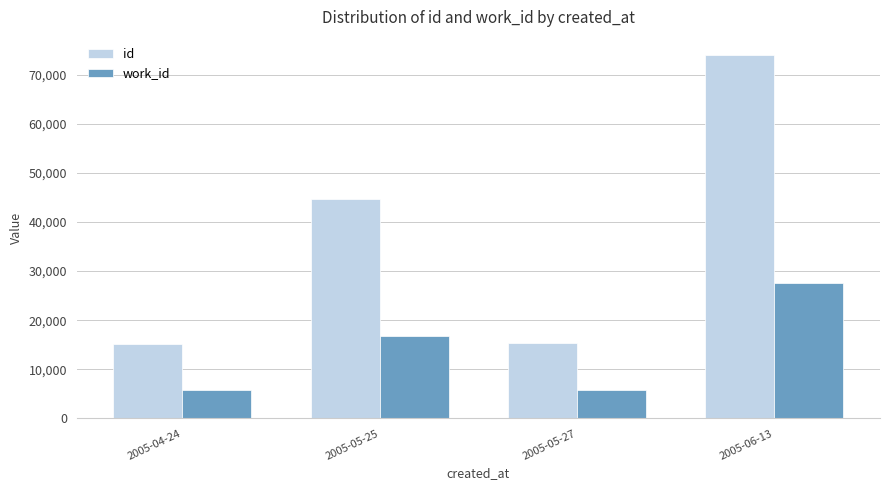

At which category is the sum across all series the highest?

2005-06-13